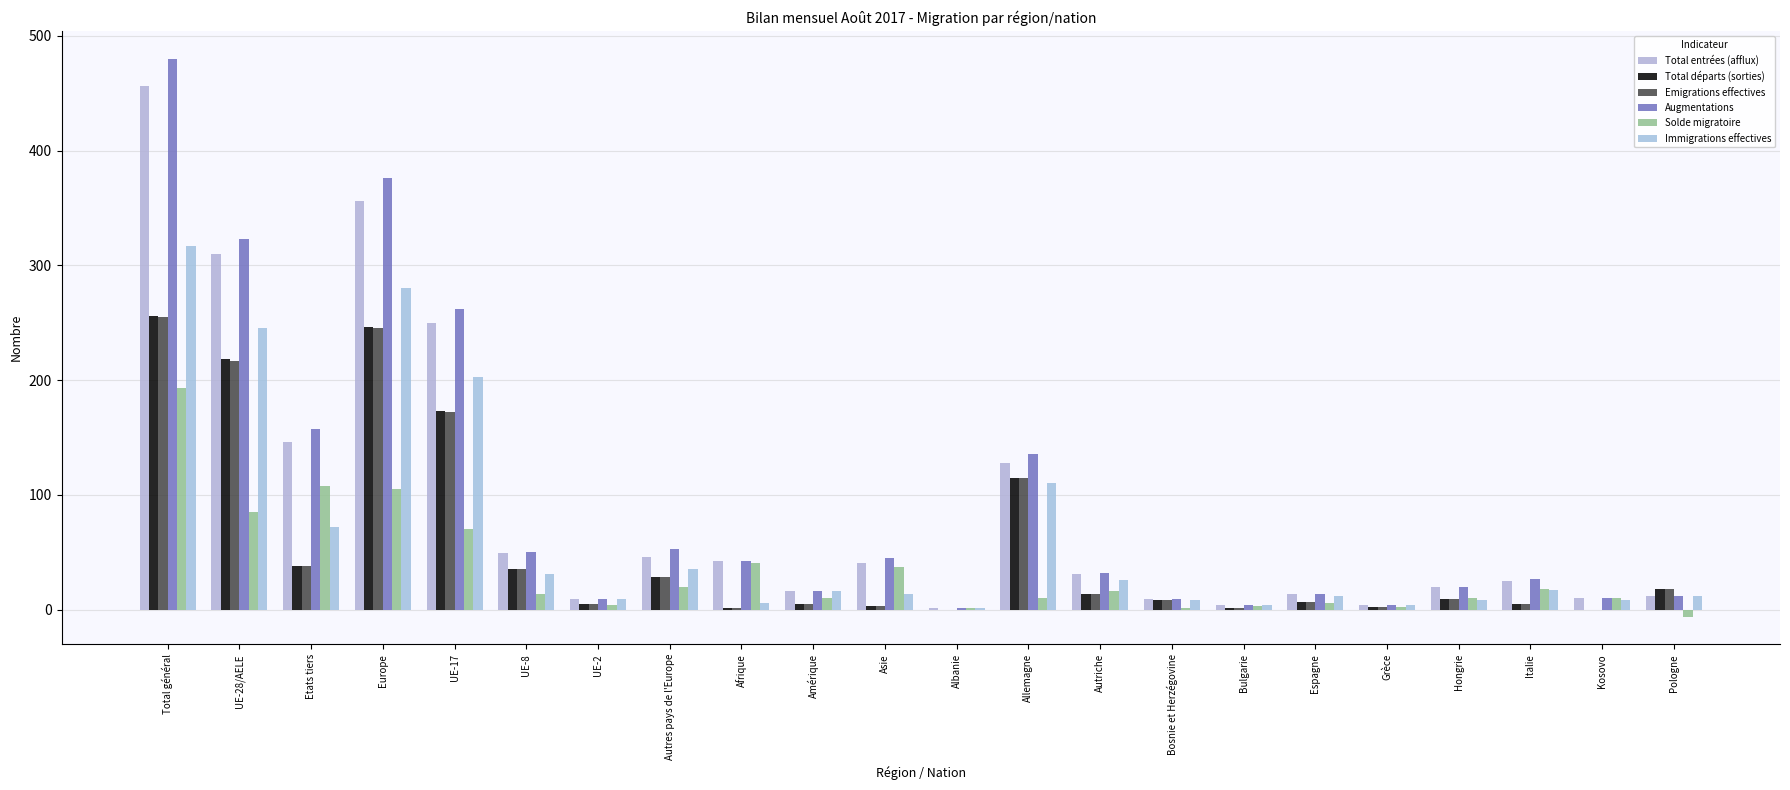

What is the value of the Total entrées (afflux) bar at the 10th from the left?

16